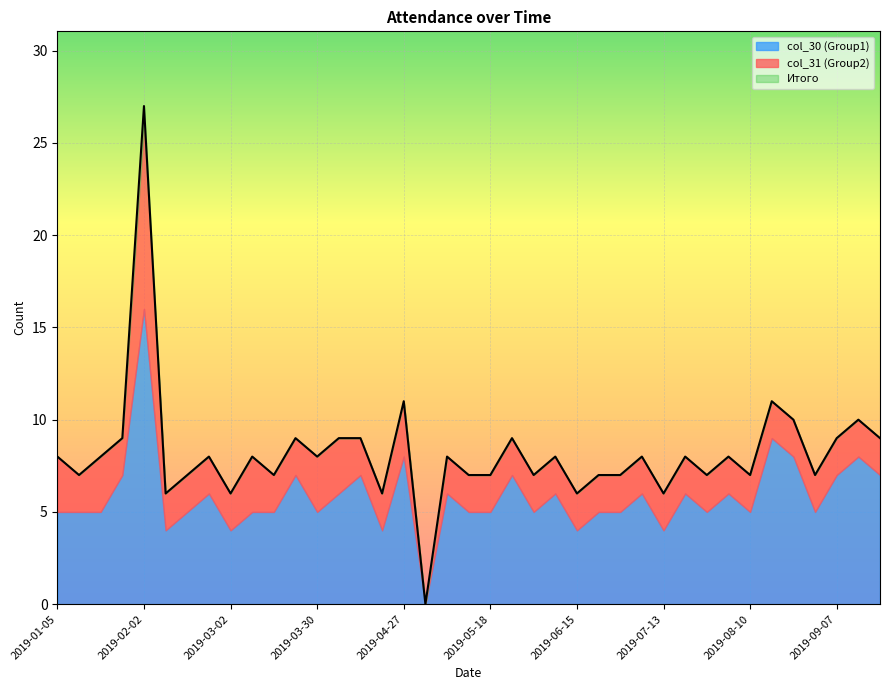

List the labels in order of col_31 (Group2) value, smallest first.

2019-05-04, 2019-01-12, 2019-01-26, 2019-02-09, 2019-02-16, 2019-02-23, 2019-03-02, 2019-03-16, 2019-03-23, 2019-04-13, 2019-04-20, 2019-05-06, 2019-05-11, 2019-05-18, 2019-05-25, 2019-06-01, 2019-06-08, 2019-06-15, 2019-06-22, 2019-06-29, 2019-07-06, 2019-07-13, 2019-07-20, 2019-07-27, 2019-08-03, 2019-08-10, 2019-08-17, 2019-08-24, 2019-08-31, 2019-09-07, 2019-09-14, 2019-09-21, 2019-01-05, 2019-01-19, 2019-03-09, 2019-03-30, 2019-04-06, 2019-04-27, 2019-02-02